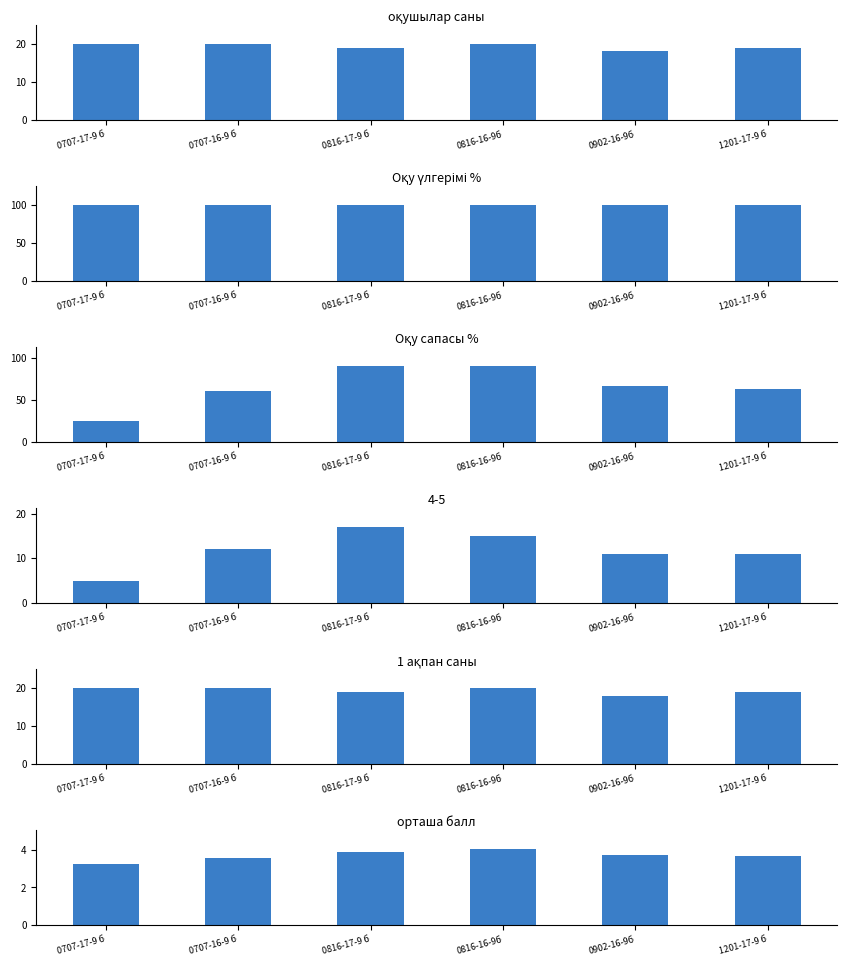

What is the approximate value of Оқу сапасы % at 0816-16-9б?

90.0